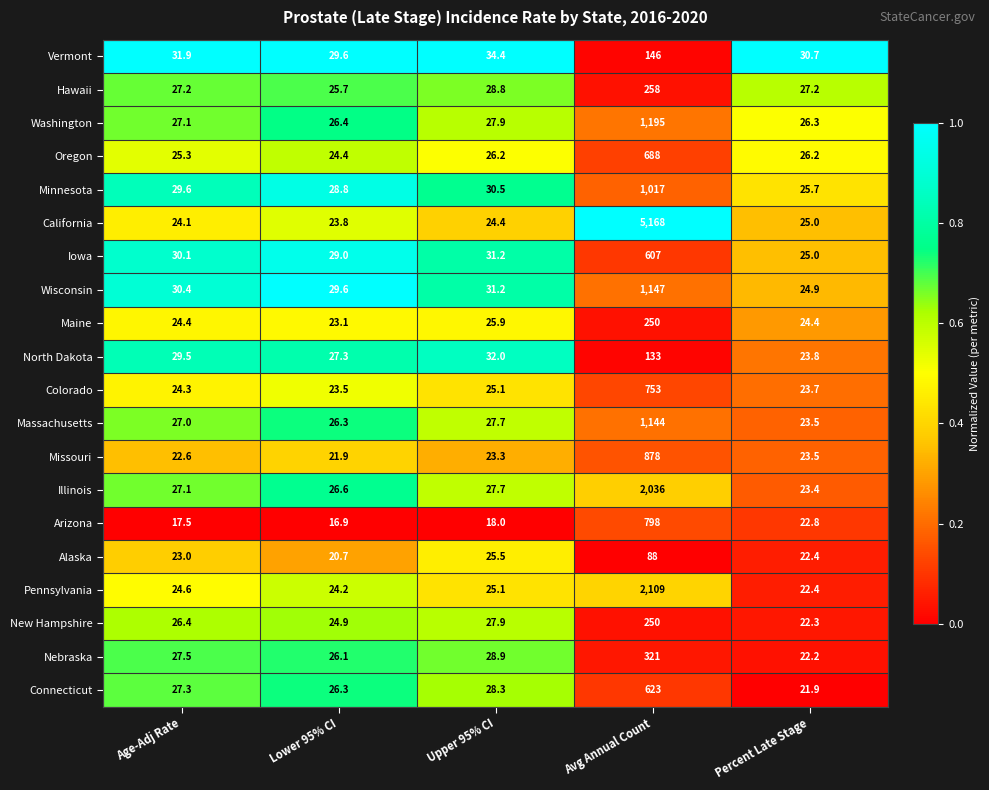

List the labels in order of Arizona value, smallest first.

Lower 95% CI, Age-Adj Rate, Upper 95% CI, Percent Late Stage, Avg Annual Count